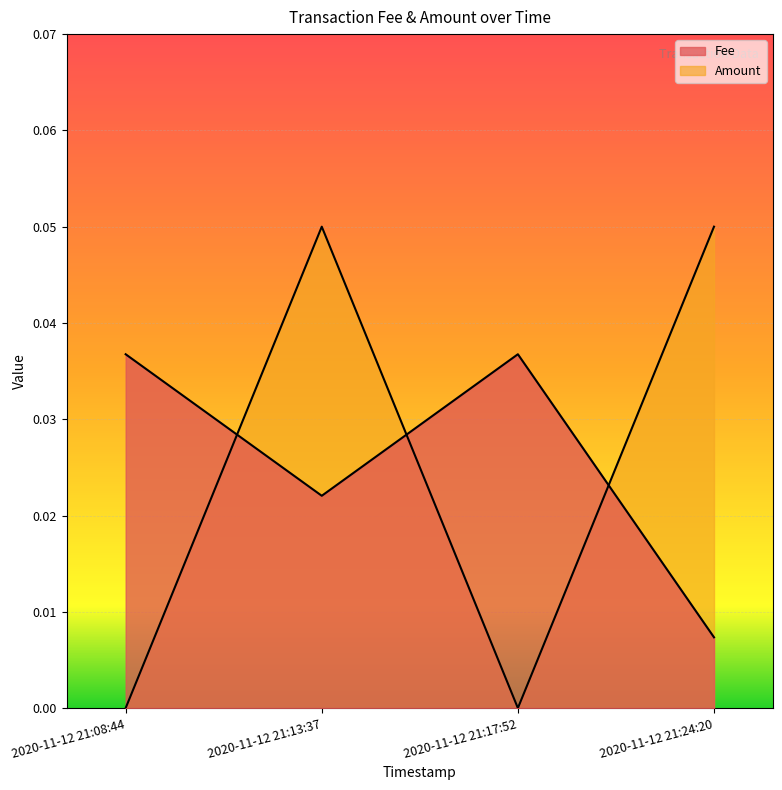

What are all the series names shown in the legend?

Fee, Amount